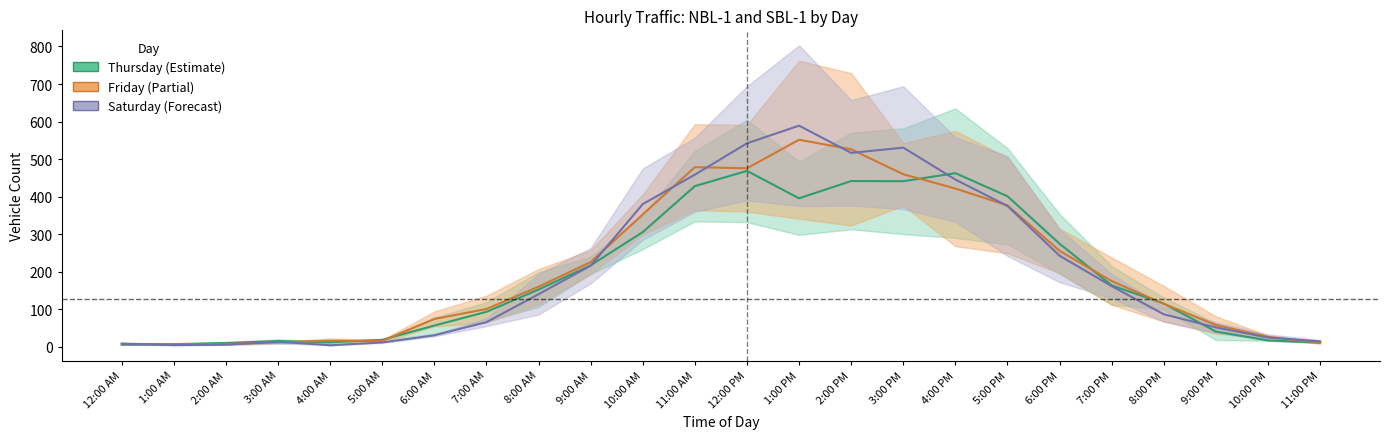

What is the difference between the maximum and minimum values in the Friday_SBL1 series?

545.0